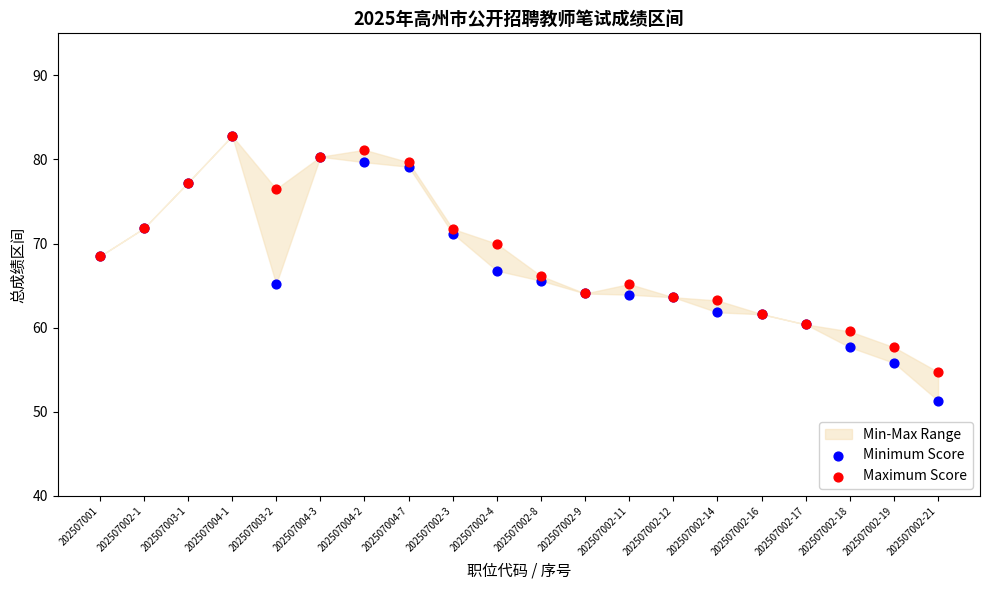

Which series contains the highest Y value?

Minimum Score